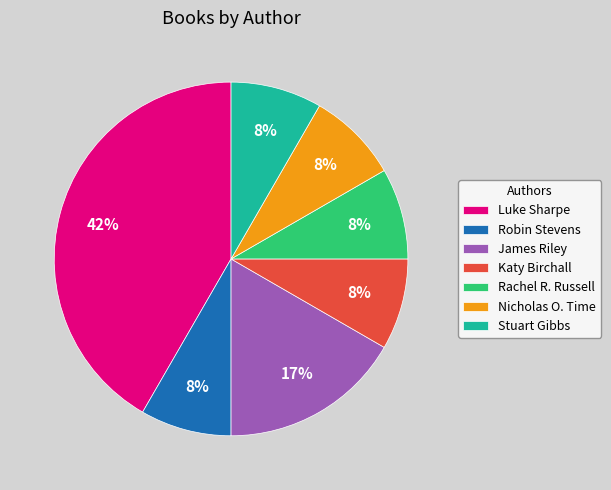

Which slice is the largest?

Luke Sharpe